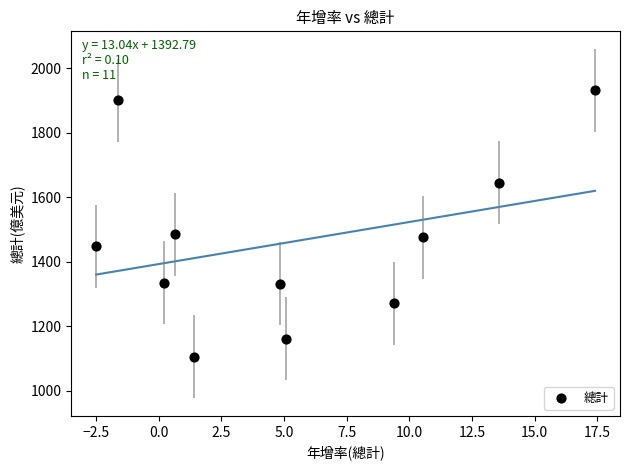

What is the average Y value?

1462.7